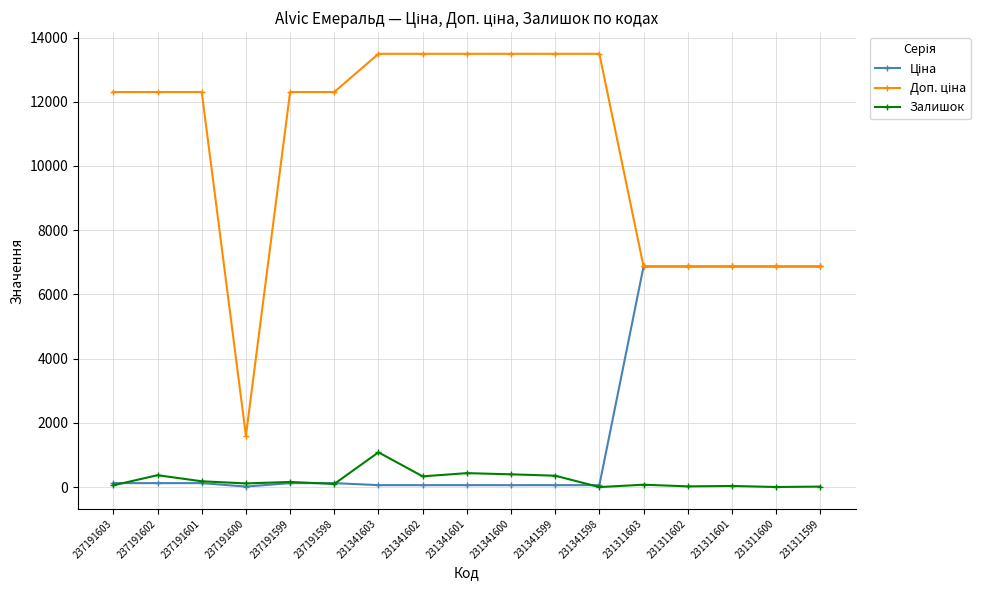

At how many categories does at least one series exceed 4795?

16